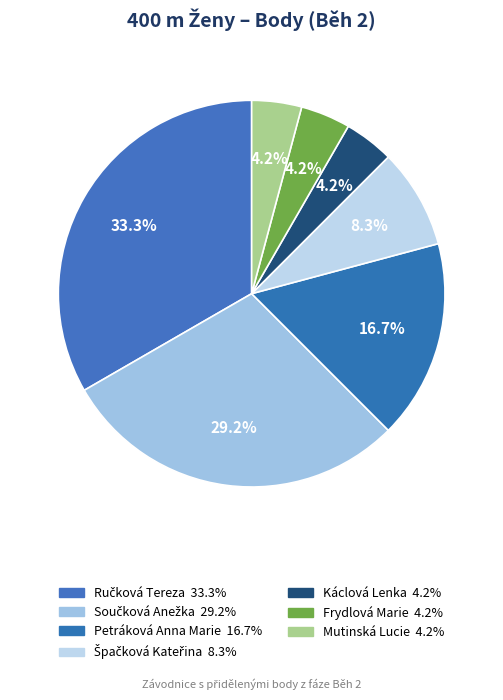

How many segments does this pie chart have?

7